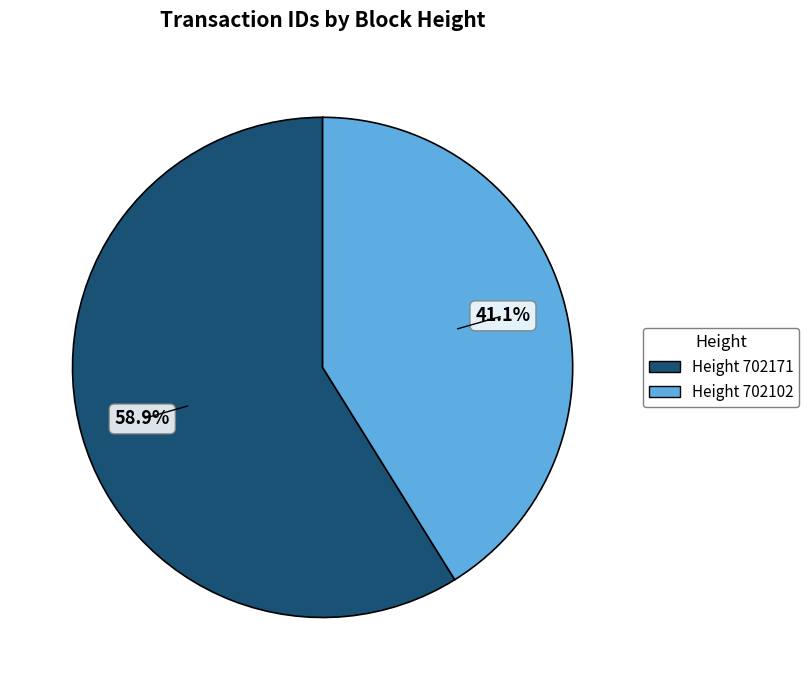

Between Height 702102 and Height 702171, which is larger?

Height 702171